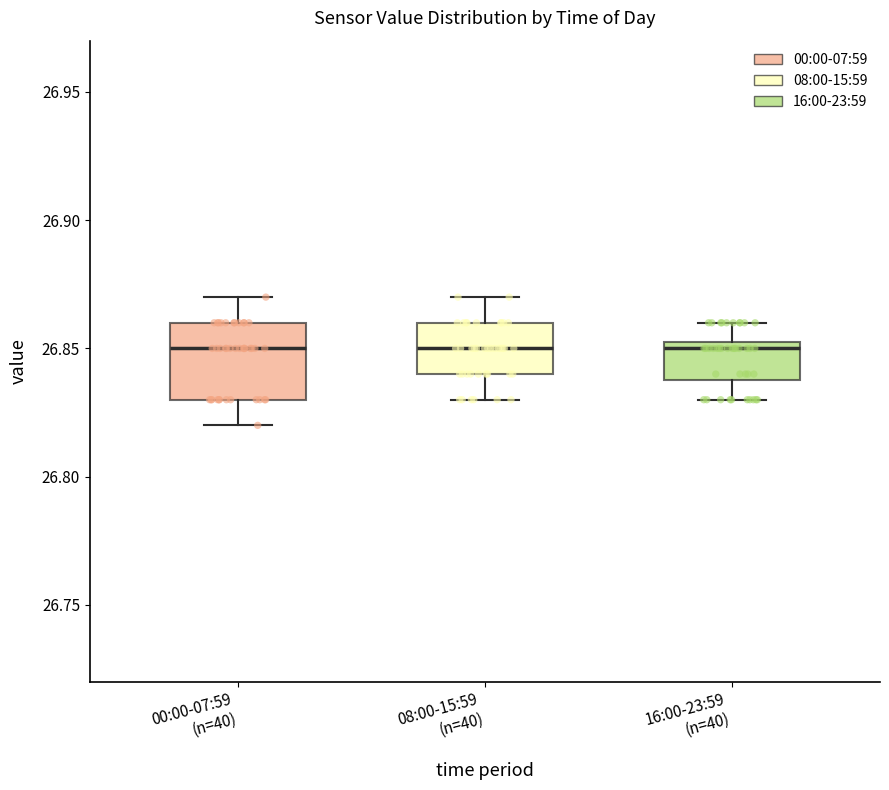

Reading left to right, read every box against the y-axis: the position of its median line, the range the box covers, and the ends of its whiskers. The values are not printed on the chart, so give them approximately, as read against the axis.

00:00-07:59 (n=40): median 26.850, box 26.830 to 26.860, whiskers 26.820 to 26.870
08:00-15:59 (n=40): median 26.850, box 26.840 to 26.860, whiskers 26.830 to 26.870
16:00-23:59 (n=40): median 26.850, box 26.840 to 26.855, whiskers 26.830 to 26.860